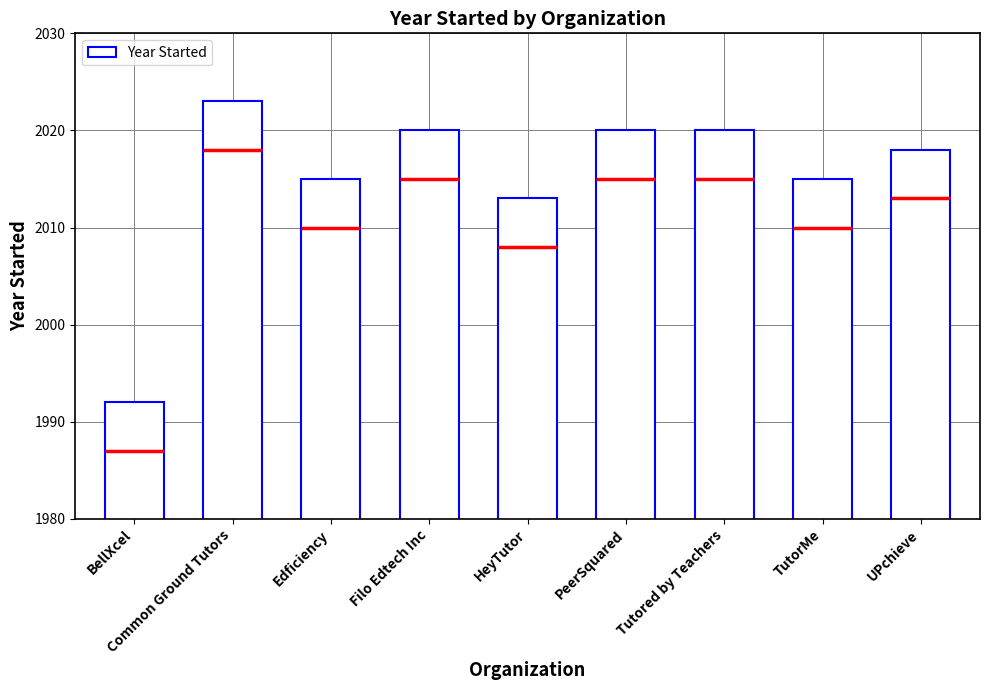

What is the label of the 1st bar from the right?

UPchieve